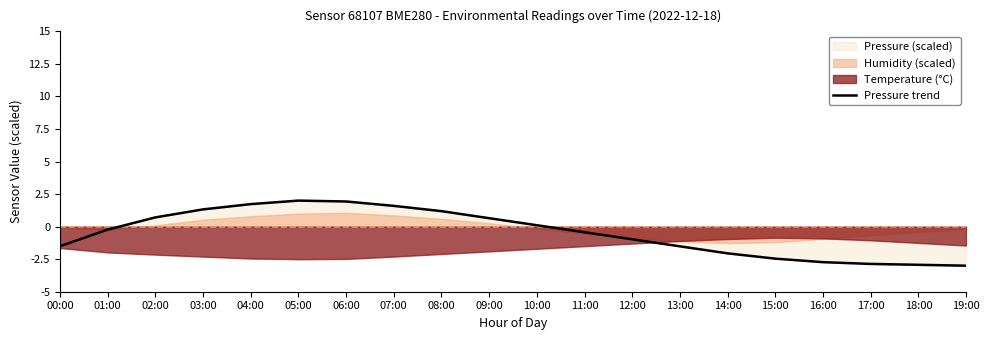

The value at 11:00 is -0.4. True or false?

True